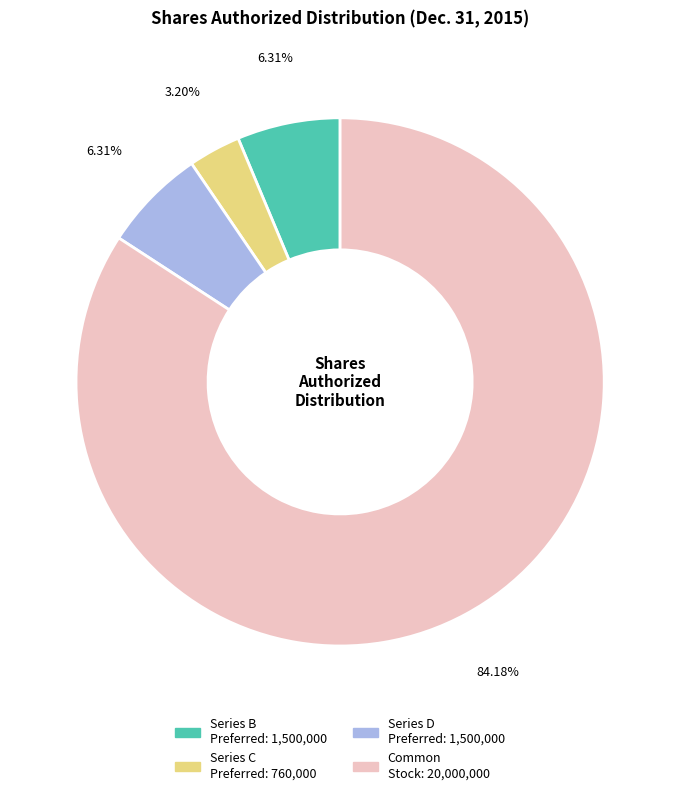

Is there a majority slice in this chart?

Yes